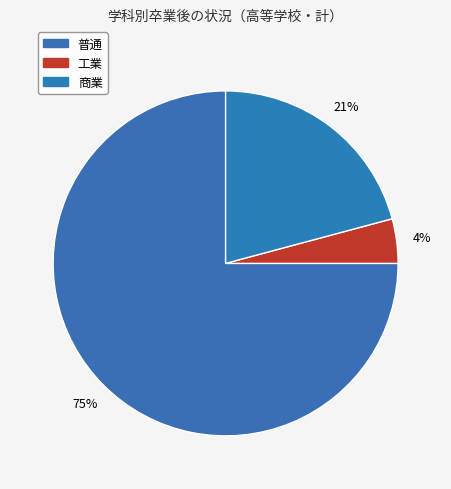

Count the number of slices in the pie.

3